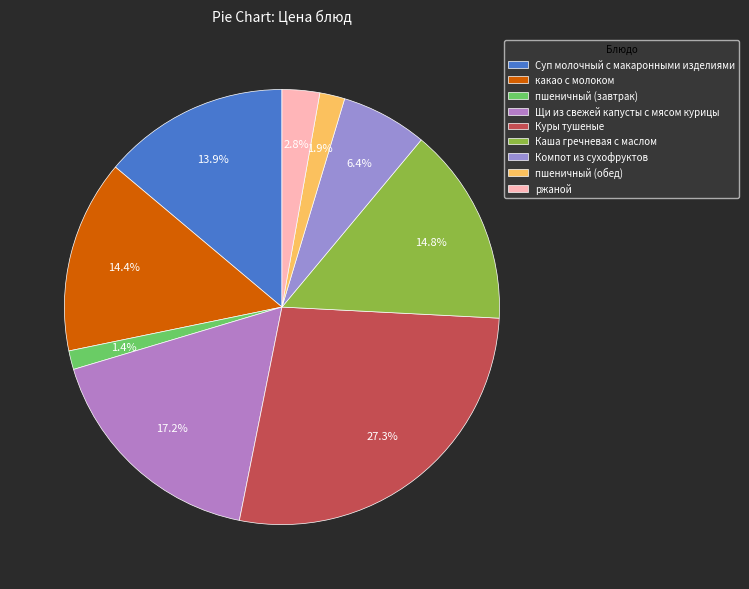

What percentage is the пшеничный (завтрак) slice, to the nearest percent?

1%